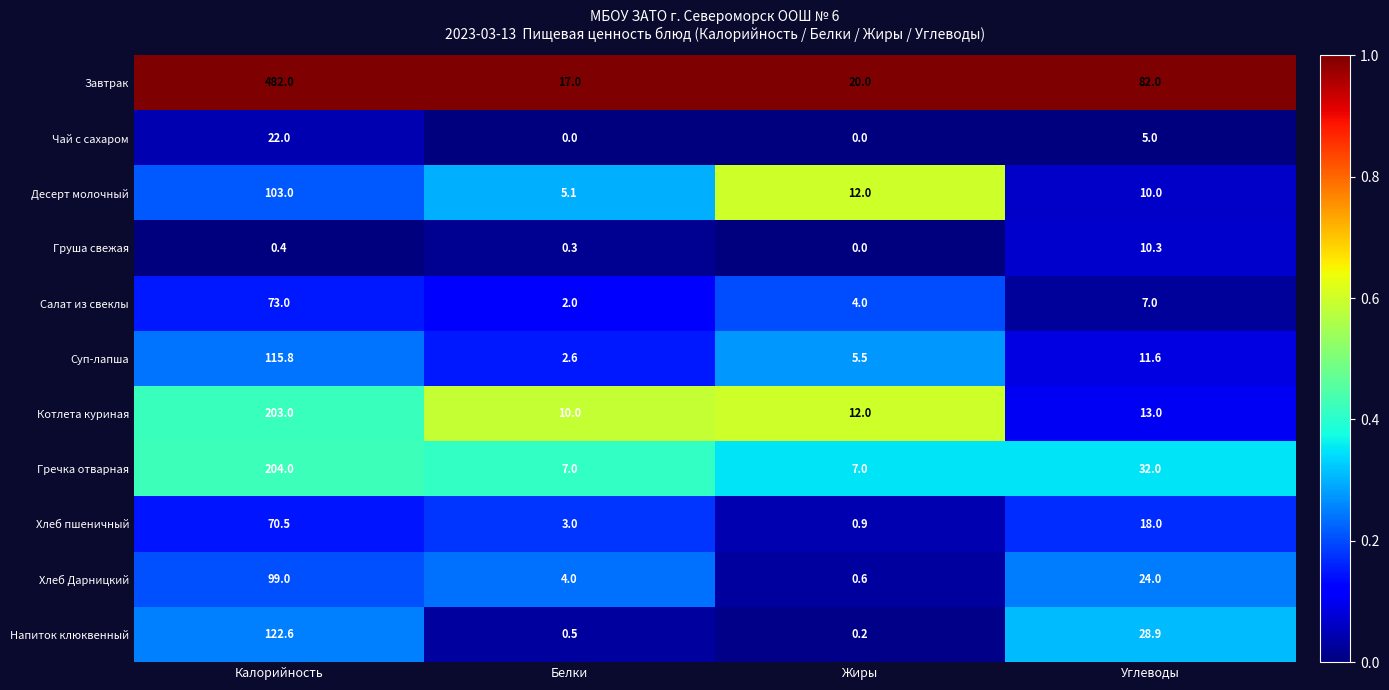

True or false: Напиток клюквенный has a value of 122.6 at Калорийность.

True